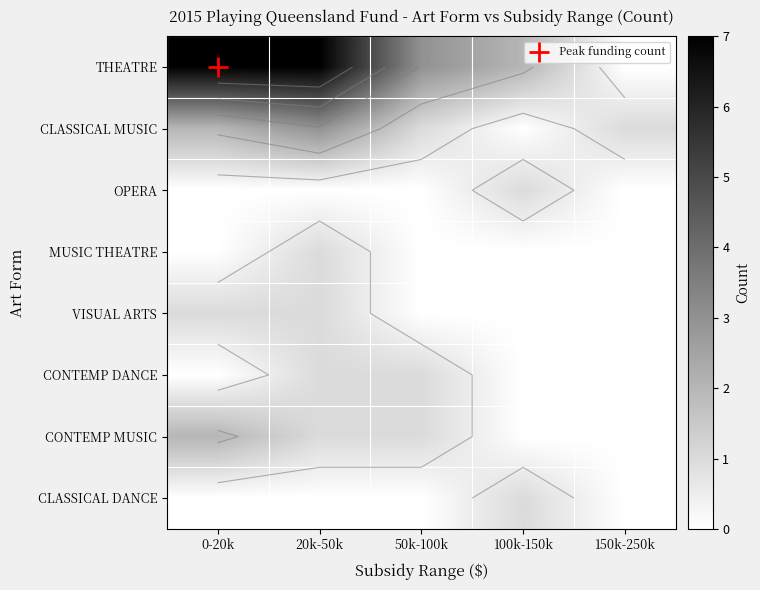

The CONTEMP MUSIC series shows 0 at 150k-250k. True or false?

True